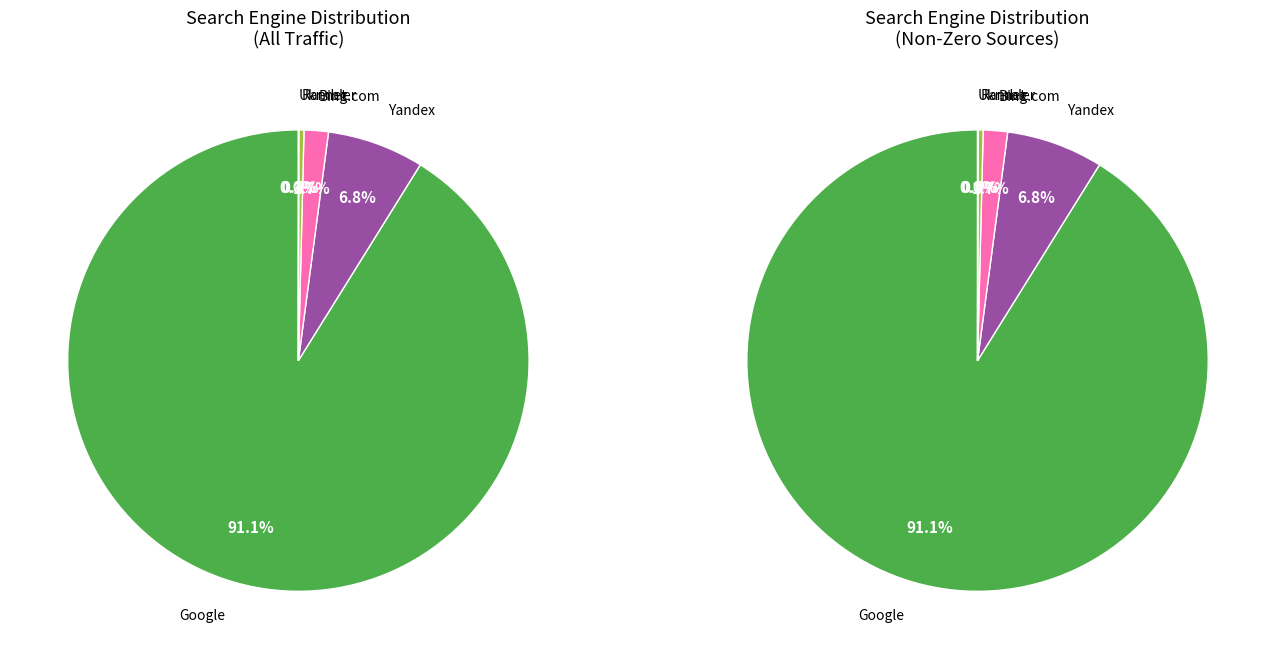

Do Yahoo! and Ukr.net together represent more than half of the pie?

No